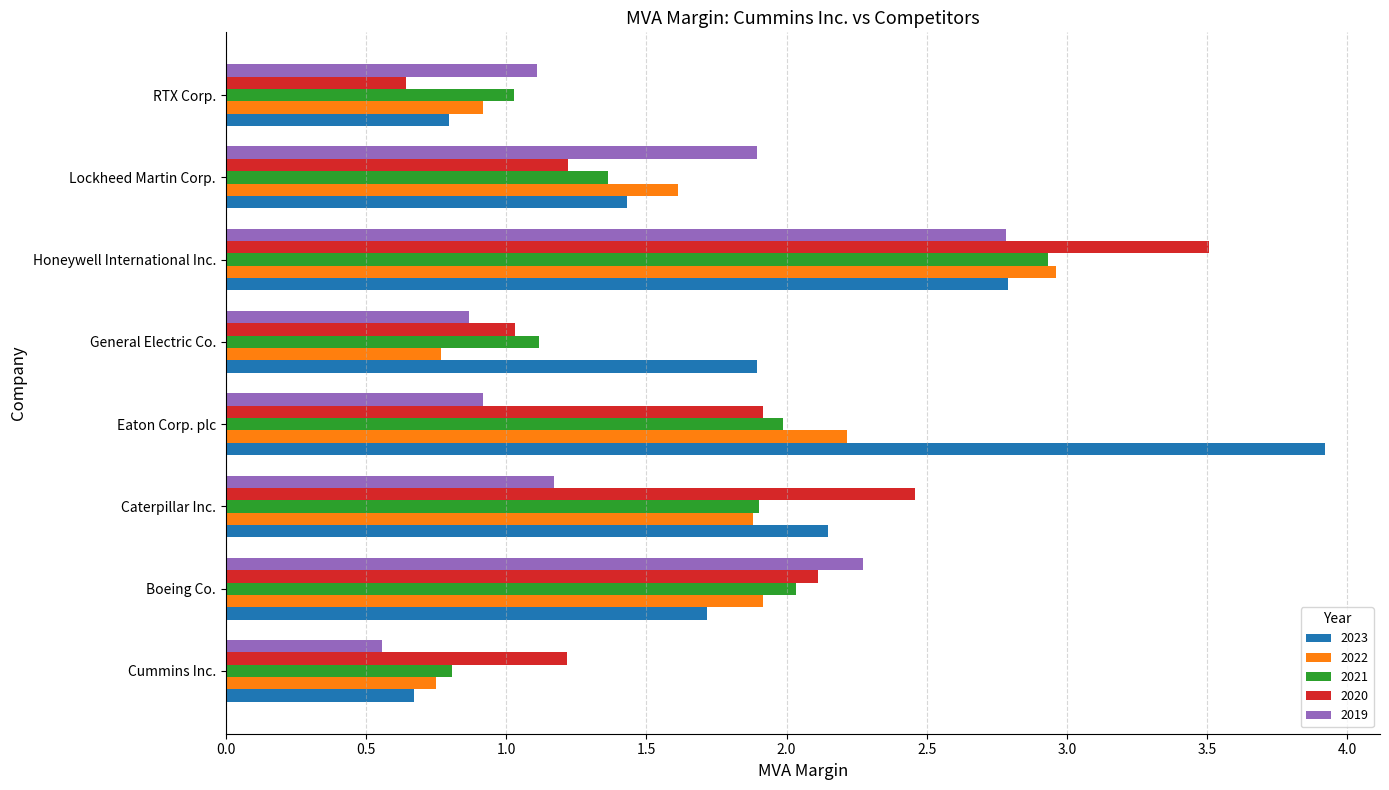

Rank the categories by 2023 value from highest to lowest.

Eaton Corp. plc, Honeywell International Inc., Caterpillar Inc., General Electric Co., Boeing Co., Lockheed Martin Corp., RTX Corp., Cummins Inc.